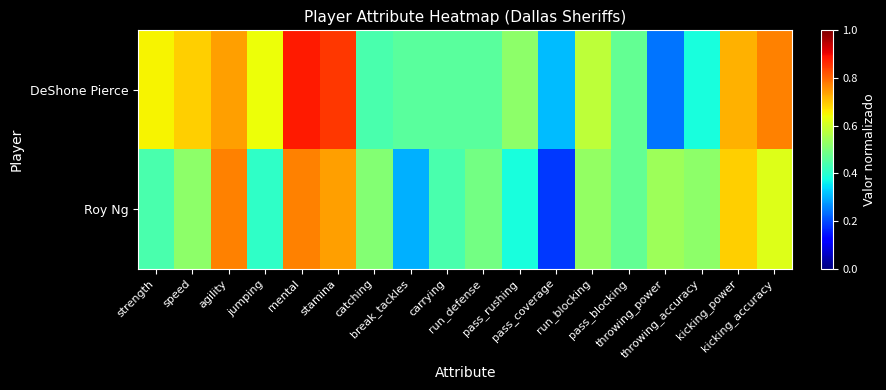

At which category is the sum across all series the highest?

mental